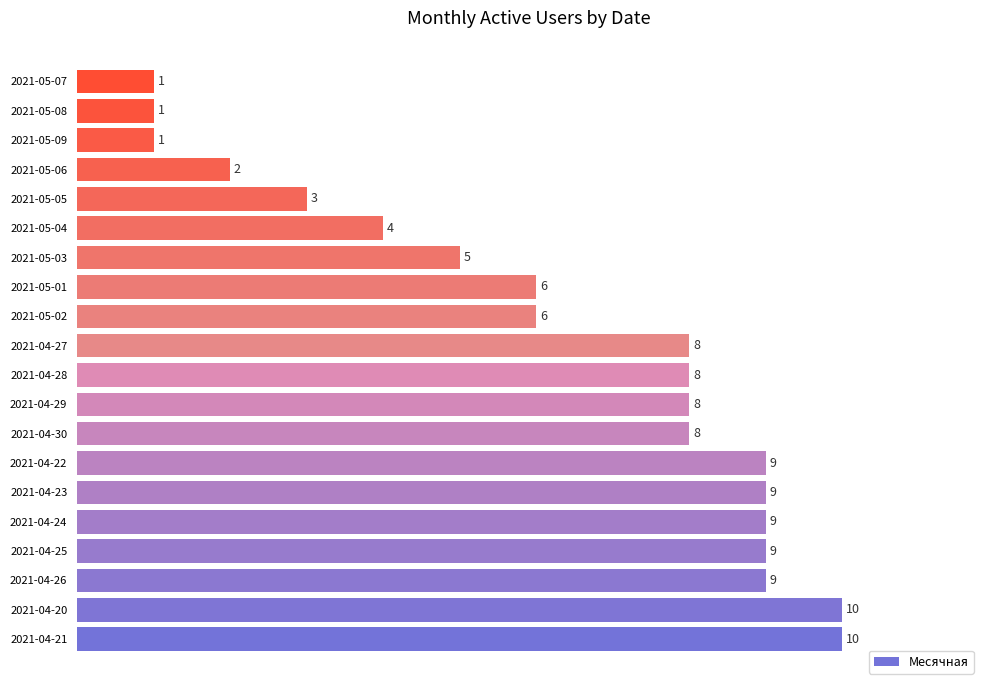

Between 2021-05-06 and 2021-04-23, which is larger?

2021-04-23